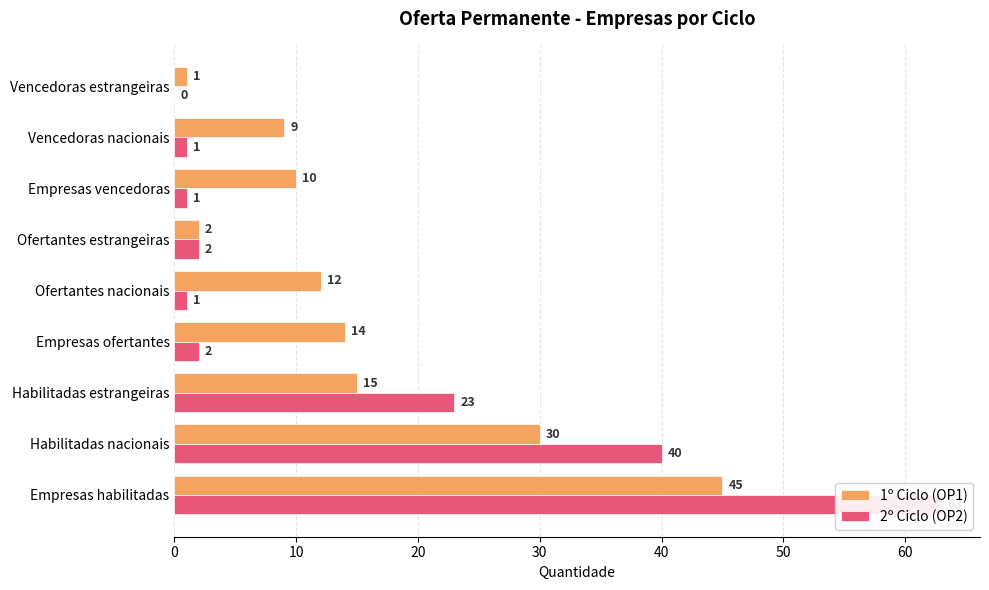

Reading left to right, transcribe all the data shown in this chart.

1º Ciclo (OP1): 45	30	15	14	12	2	10	9	1
2º Ciclo (OP2): 63	40	23	2	1	2	1	1	0